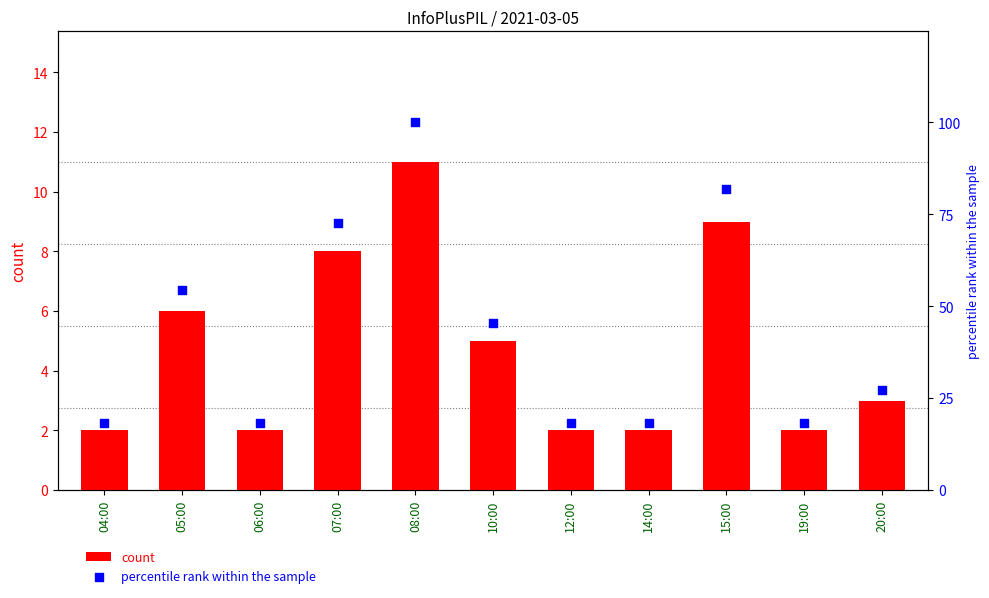

At which category is the sum across all series the highest?

08:00